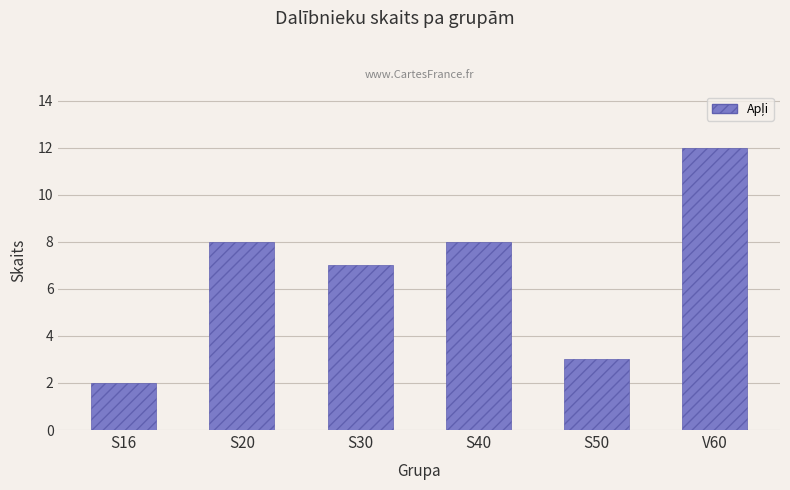

Between S50 and S20, which is larger?

S20